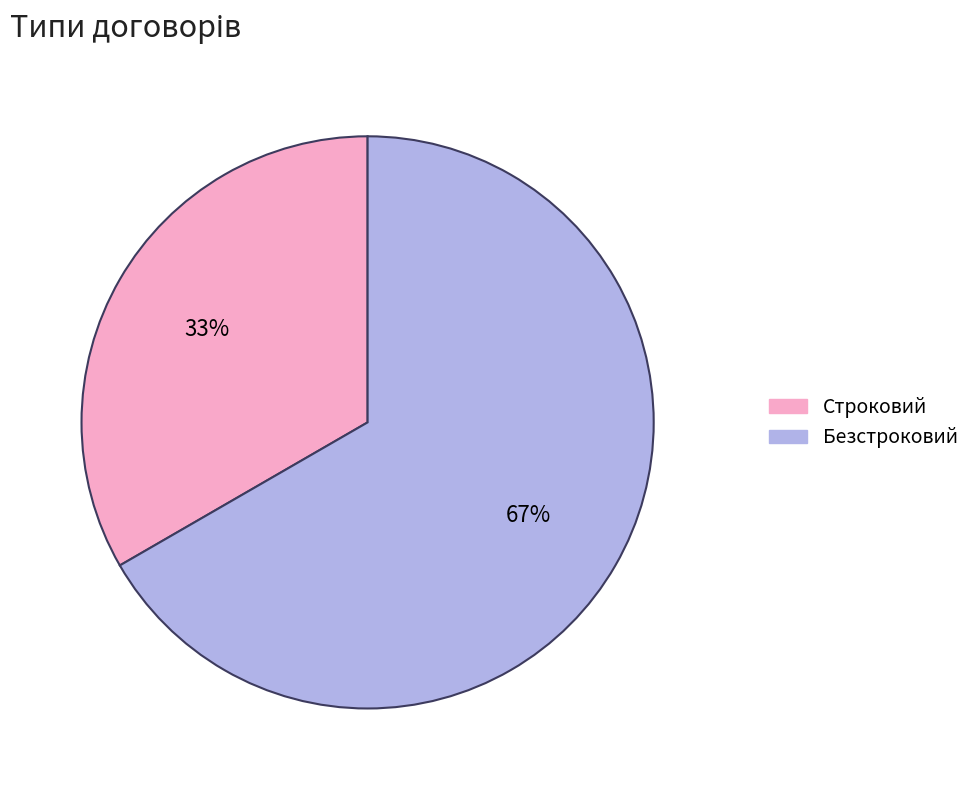

How many slices are in this pie chart?

2